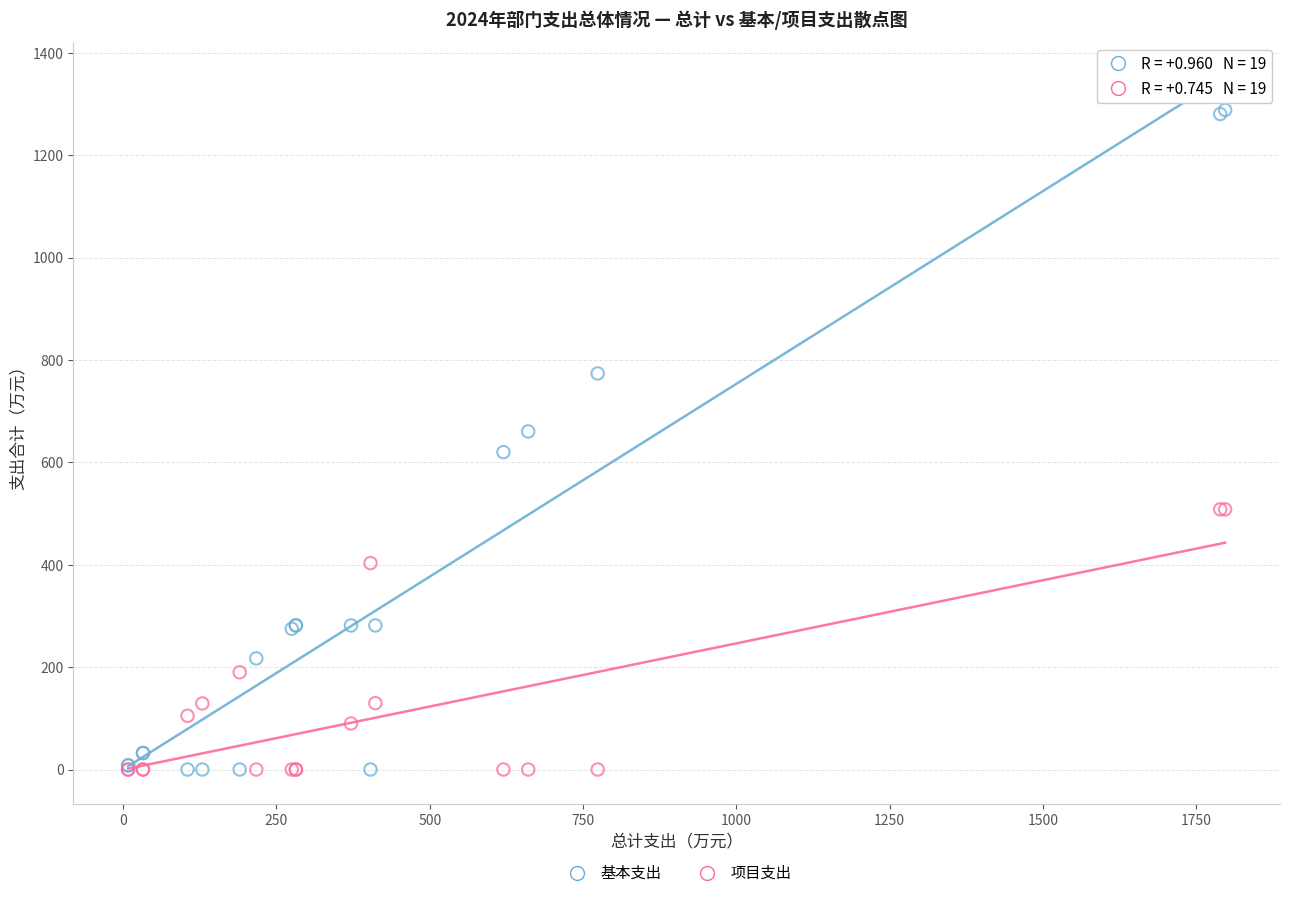

Which series contains the highest Y value?

基本支出